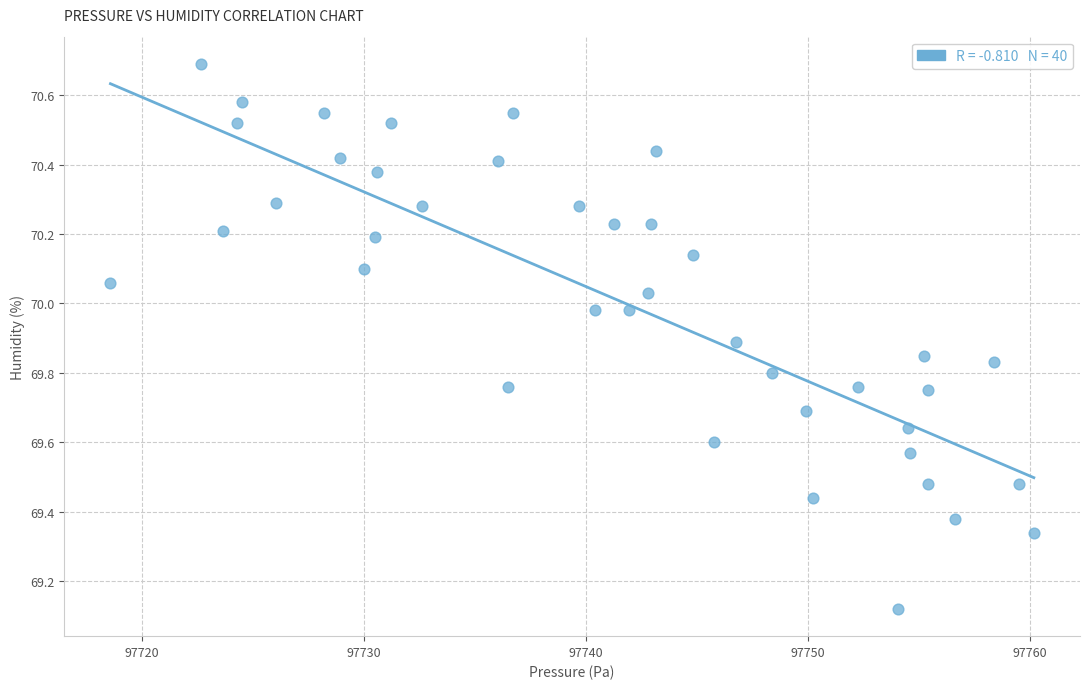

What is the range of Y values (max minus min)?

1.6